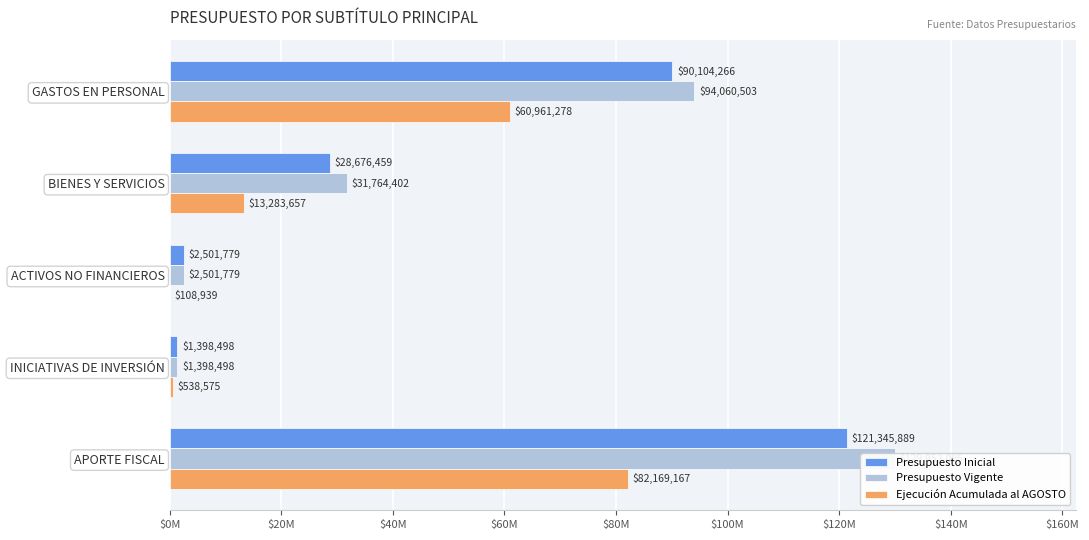

What is the difference between the Presupuesto Vigente values at ACTIVOS NO FINANCIEROS and INICIATIVAS DE INVERSIÓN?

1103281